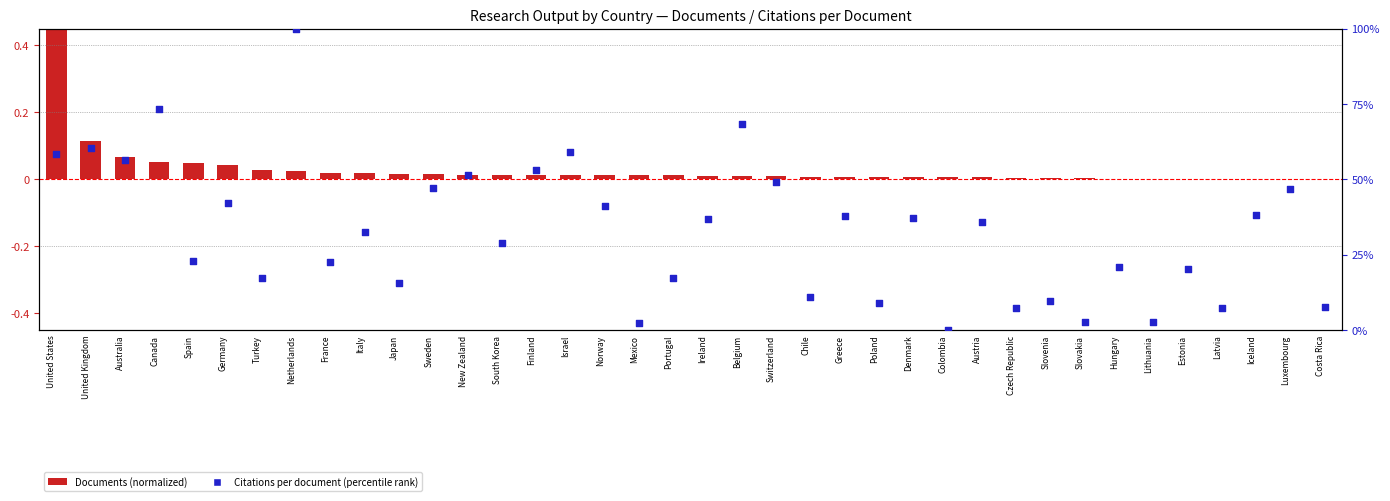

Is the value of Documents (normalized) at South Korea greater than the value of Citations per document (percentile) at Estonia?

No